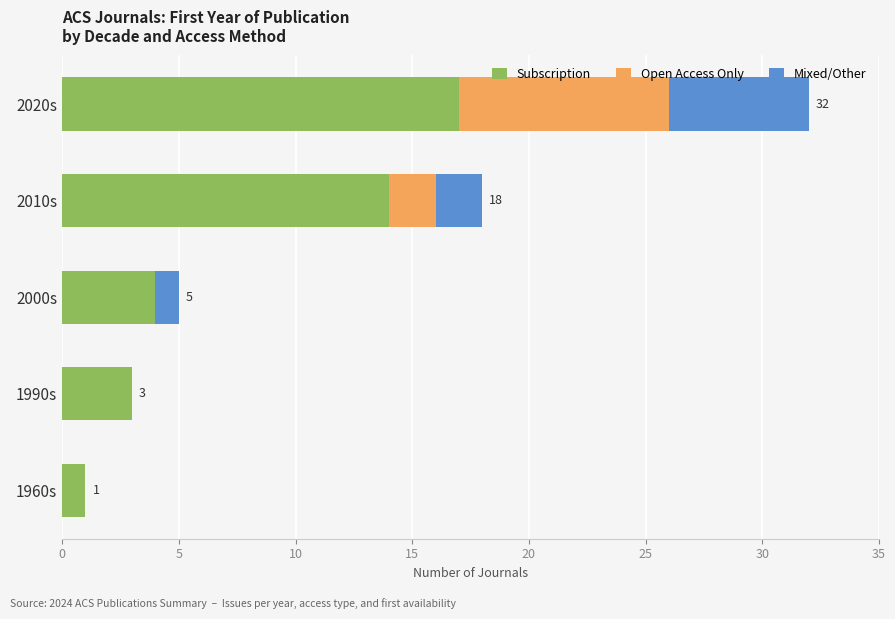

What is the maximum value for Subscription?

17